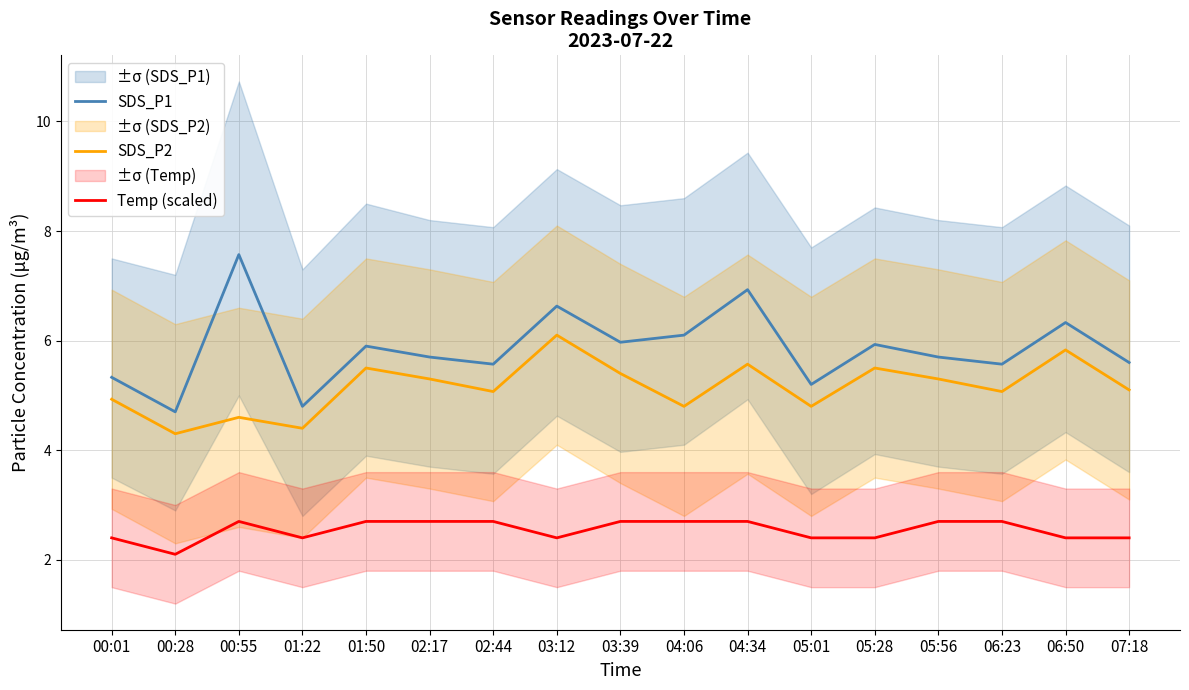

Read the SDS_P2 value at 05:56.

5.3